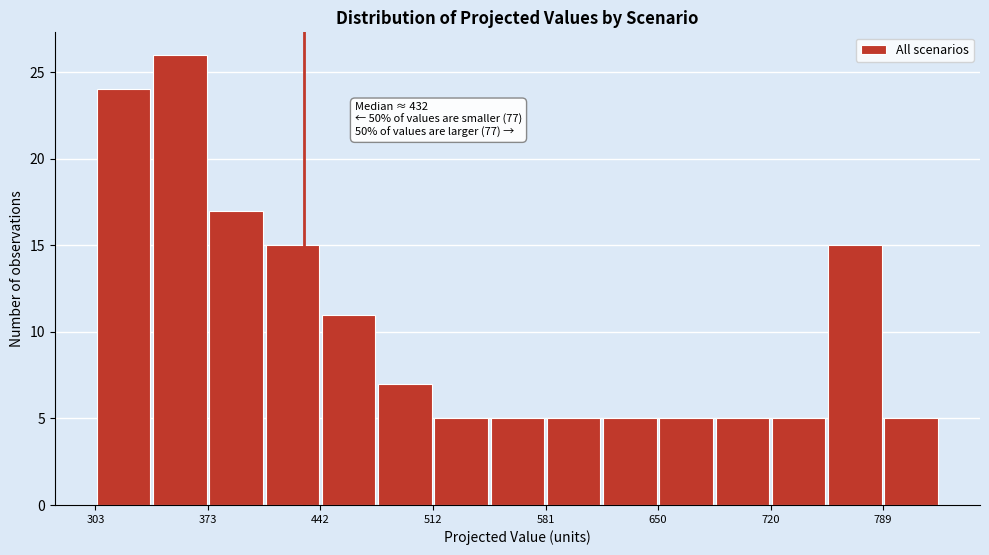

Around what value on the x-axis is the tallest bar? Give the approximate position of its centre, as read against the axis.

360